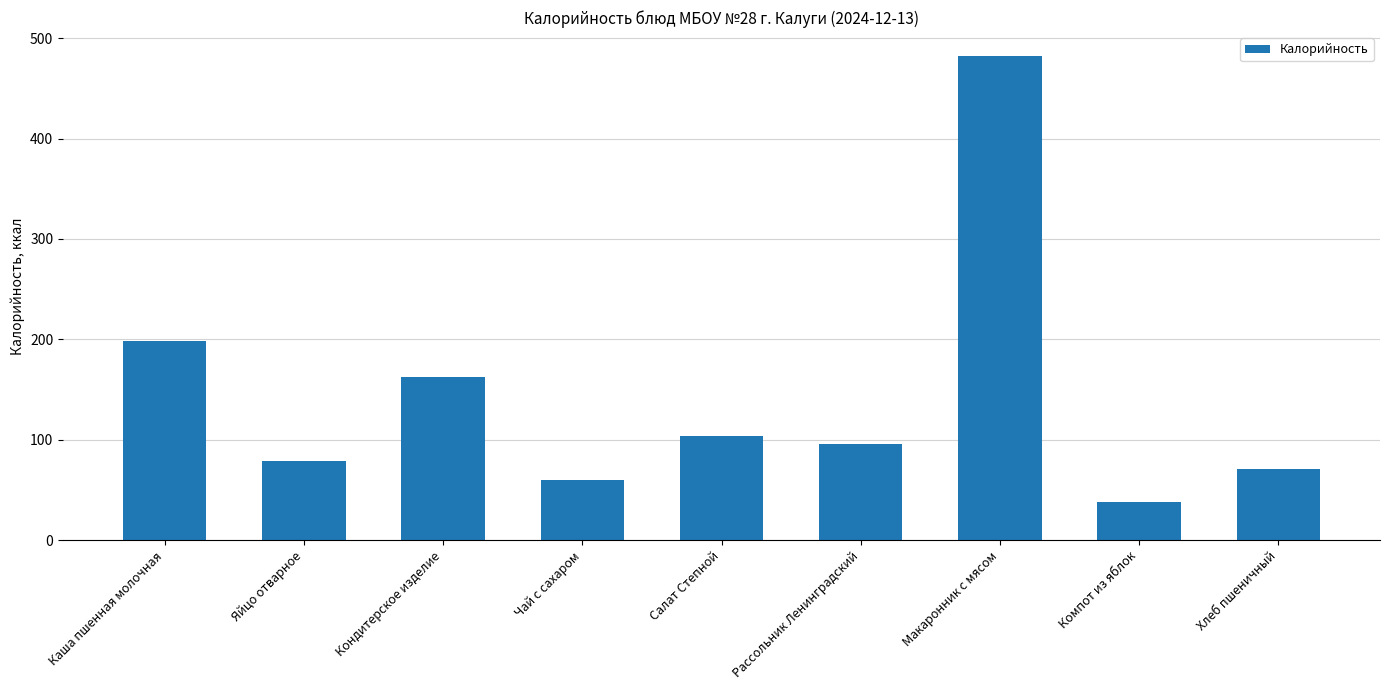

List the labels in order of value, smallest first.

Компот из яблок, Чай с сахаром, Хлеб пшеничный, Яйцо отварное, Рассольник Ленинградский, Салат Степной, Кондитерское изделие, Каша пшенная молочная, Макаронник с мясом